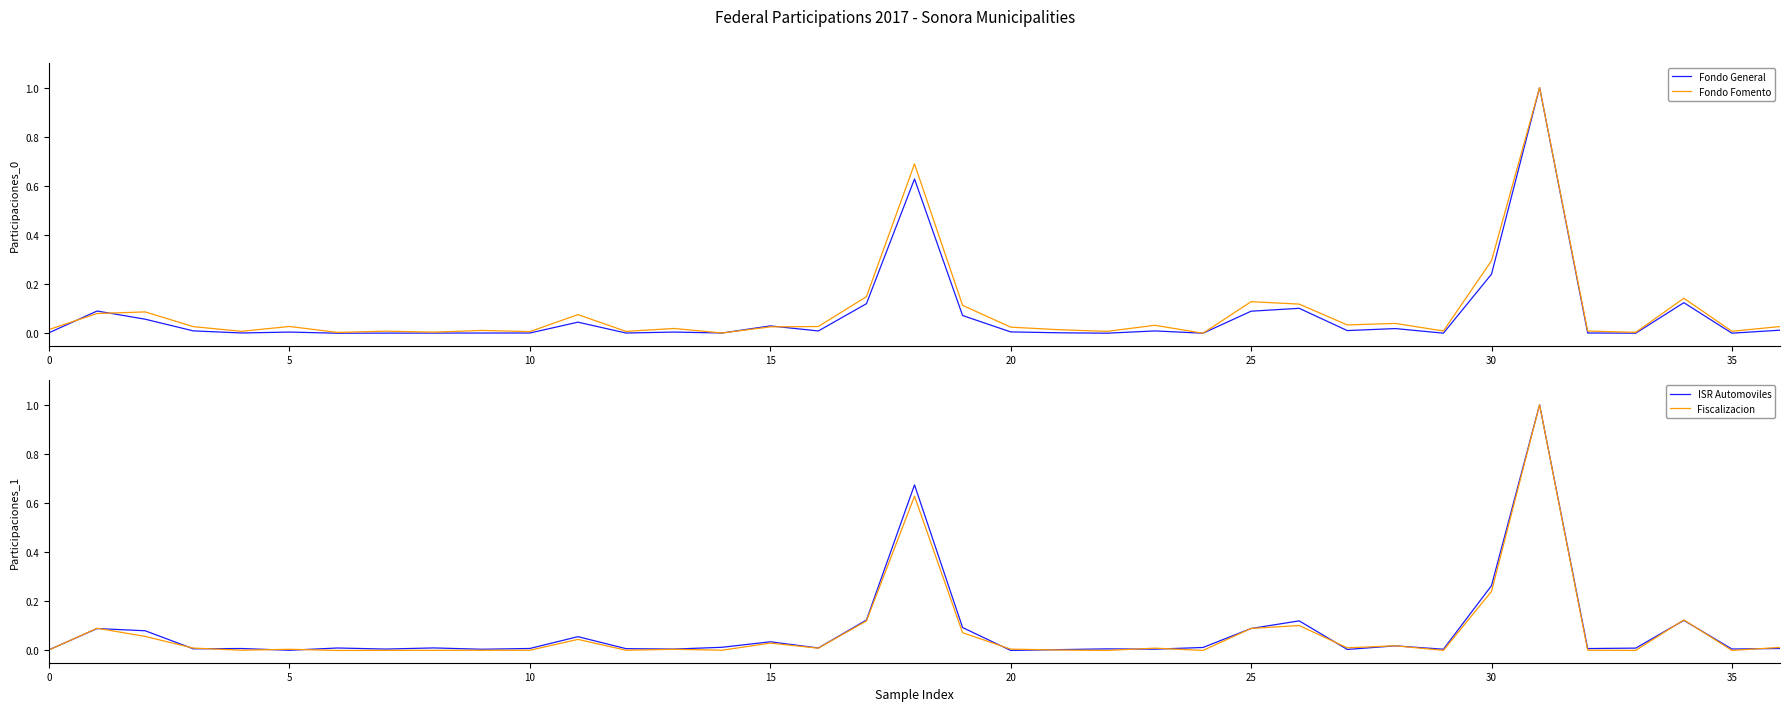

What is the highest value of the Fondo Fomento series?

1.0